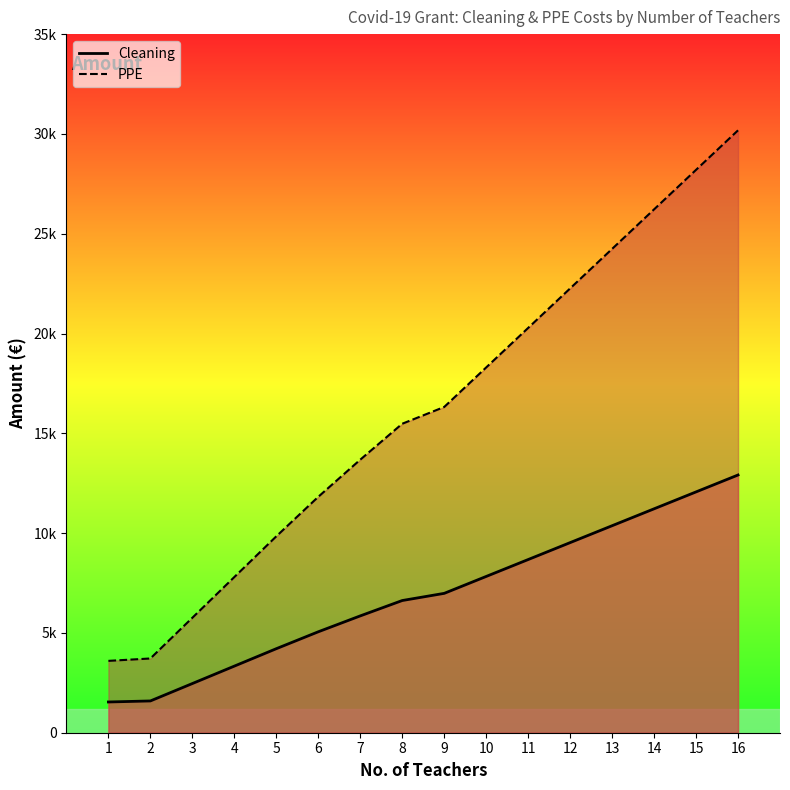

What is the value of the Cleaning point at the 5th from the left?

4210